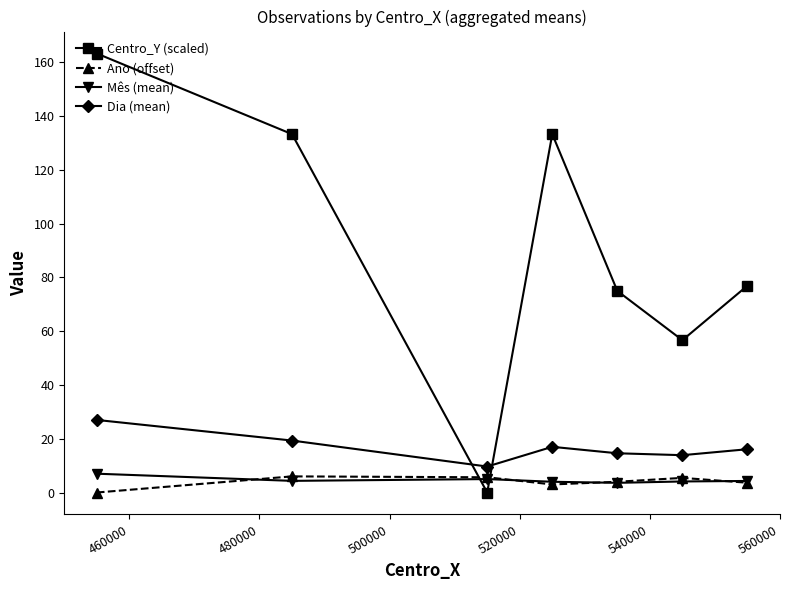

True or false: Dia (mean) and Mês (mean) intersect in this chart.

False